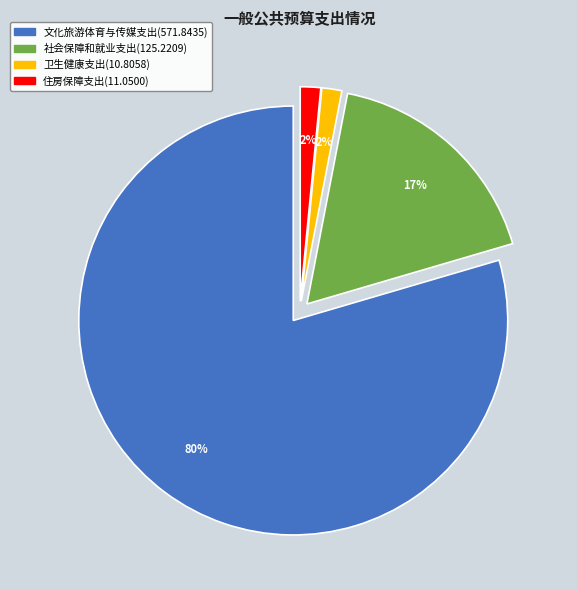

To the nearest percent, what percentage of the pie is 住房保障支出?

2%